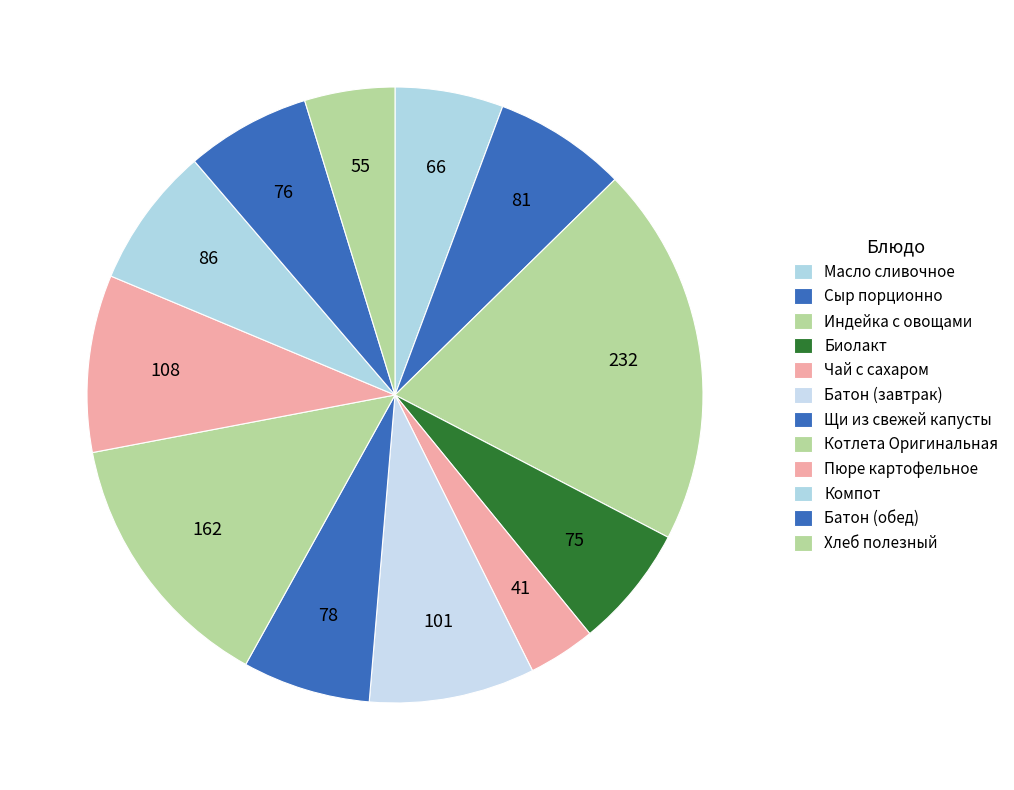

Rank the categories by value from lowest to highest.

Чай с сахаром, Хлеб полезный, Масло сливочное, Биолакт, Батон (обед), Щи из свежей капусты, Сыр порционно, Компот, Батон (завтрак), Пюре картофельное, Котлета Оригинальная, Индейка с овощами